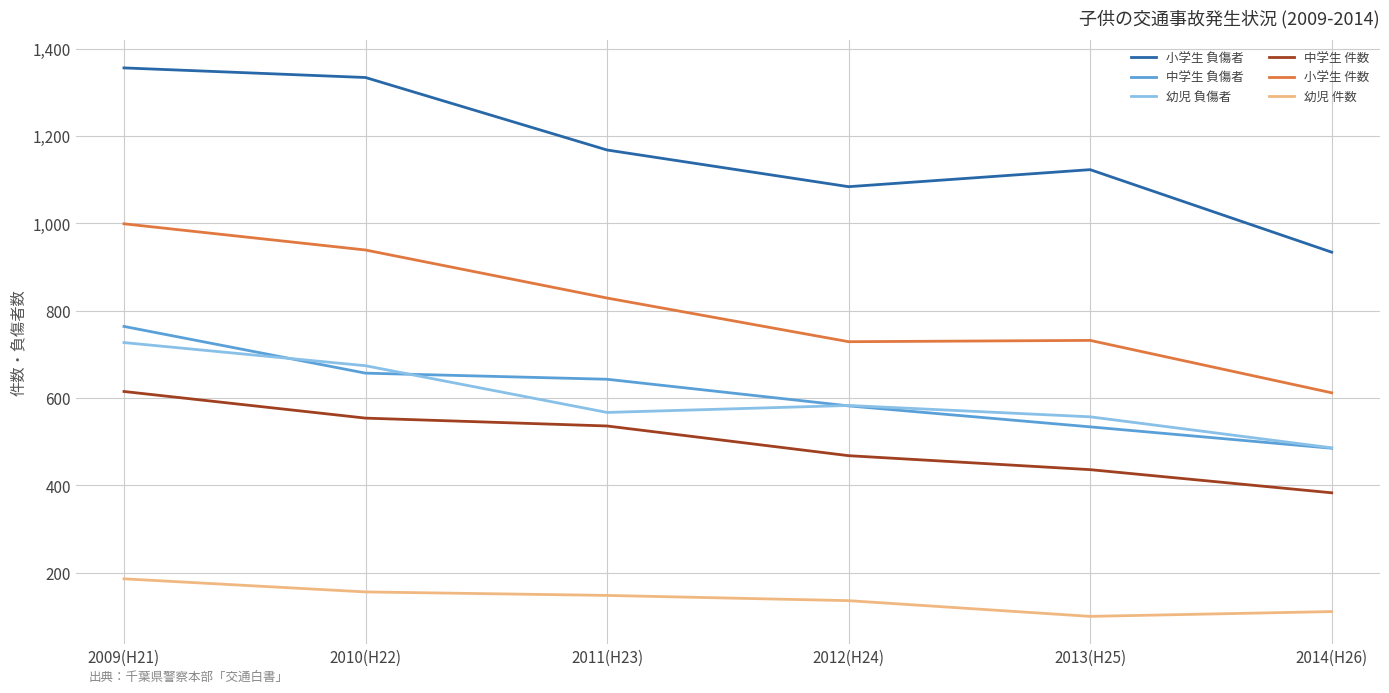

At which category does 幼児 負傷者 reach its first local peak?

2012(H24)